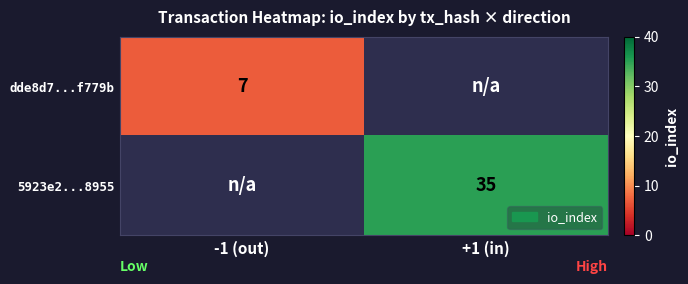

Which has a higher value, -1 (out) or +1 (in)?

-1 (out)